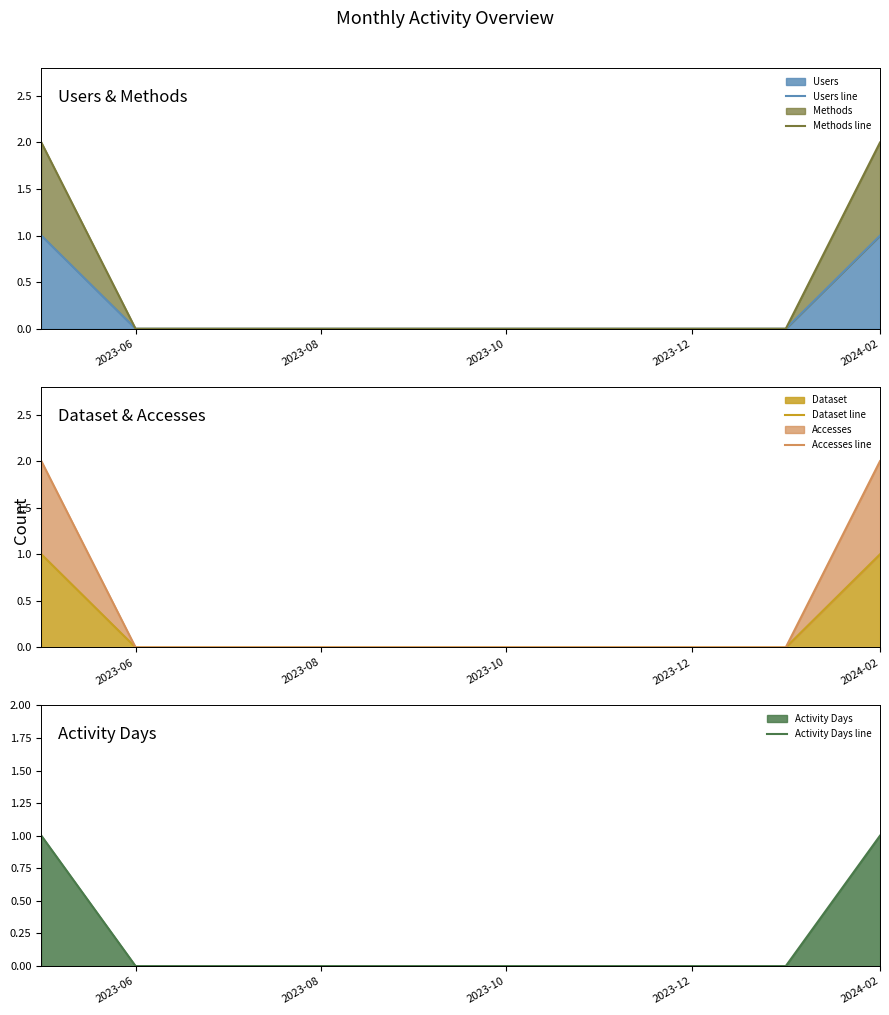

The Users series shows -1 at 2023-08. True or false?

False